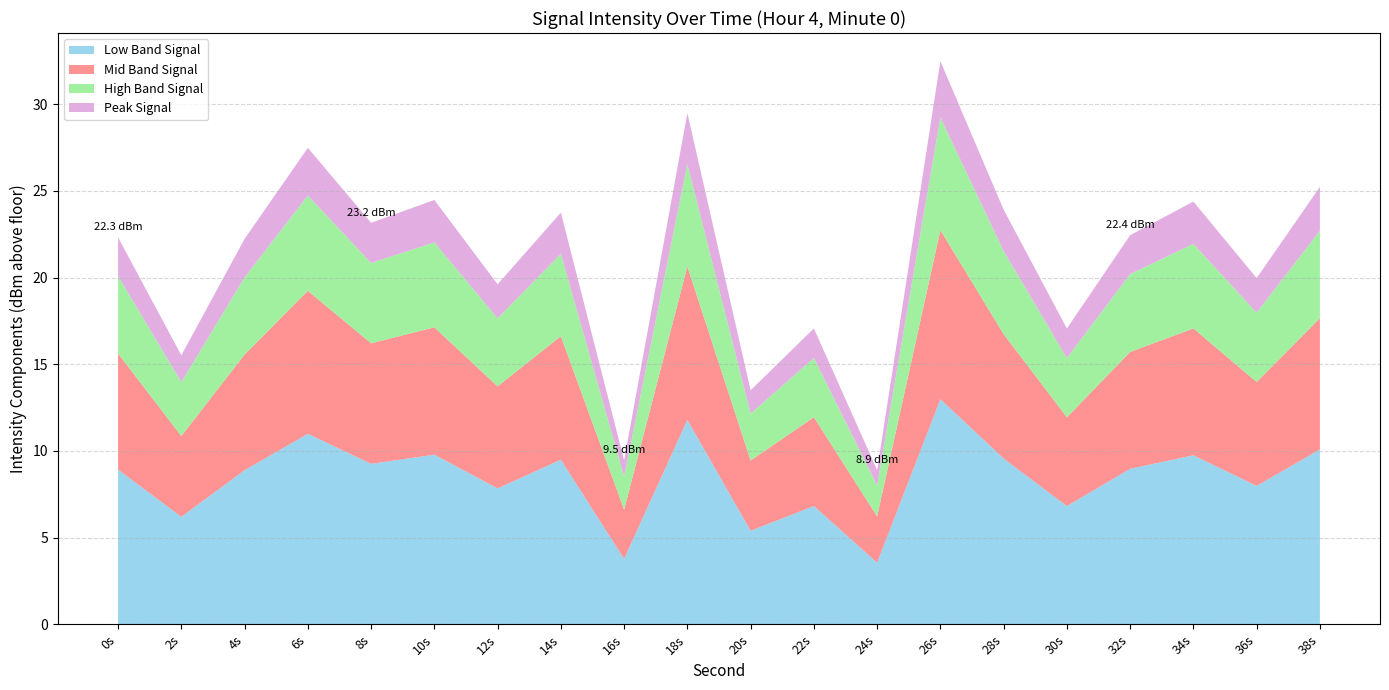

At which category is the sum across all series the highest?

26s